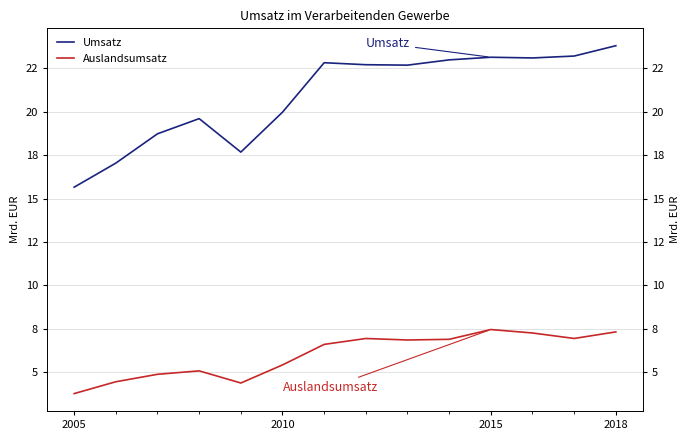

True or false: Umsatz and Auslandsumsatz intersect in this chart.

False